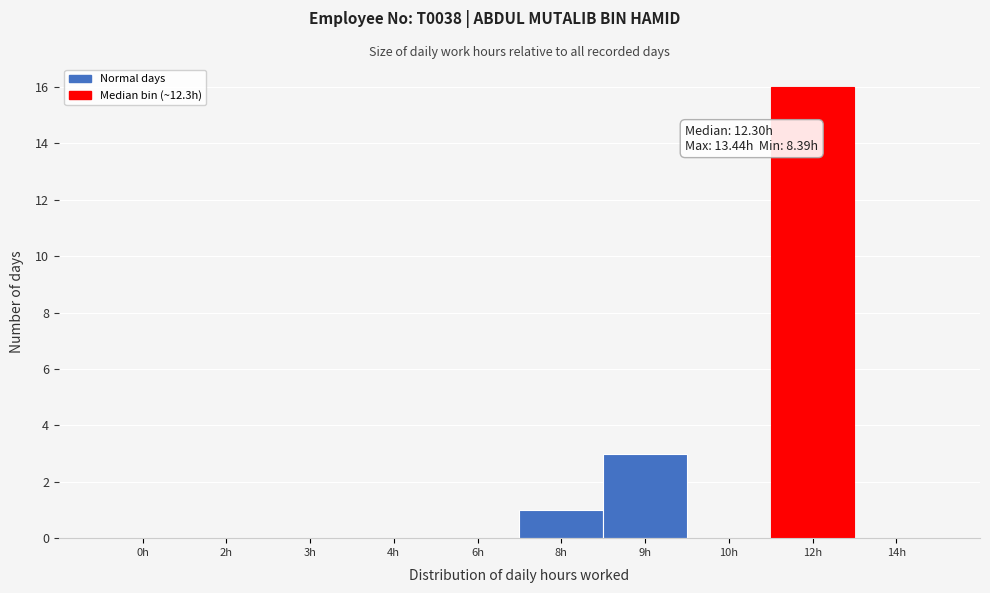

Reading right to left, what are all the values shown in this chart?

14h=0	12h=16	10h=0	9h=3	8h=1	6h=0	4h=0	3h=0	2h=0	0h=0